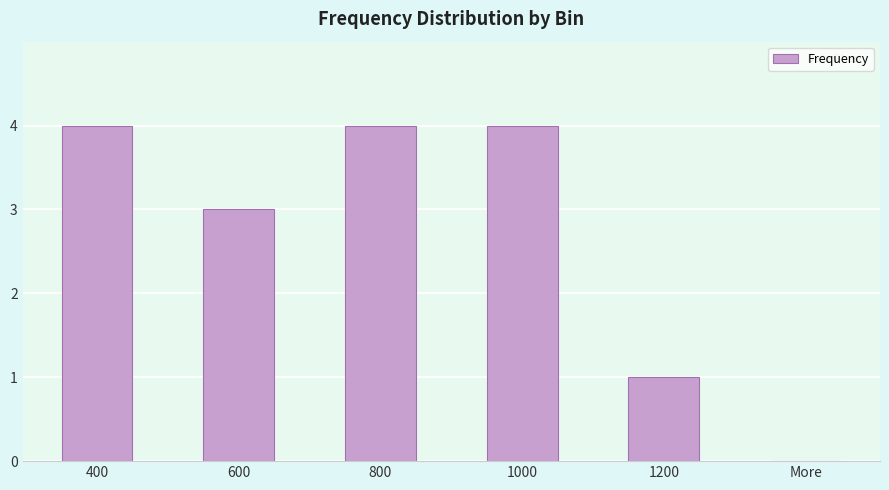

Between More and 1000, which is larger?

1000